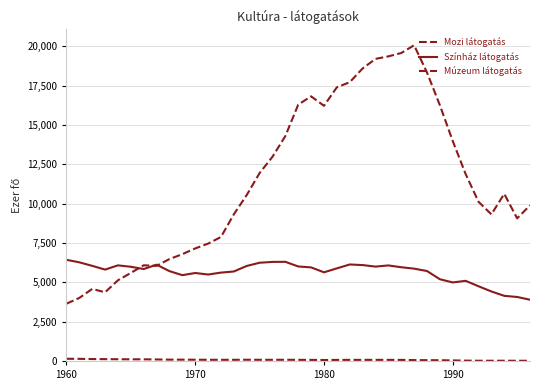

Does the chart display data point markers on the line(s)?

No